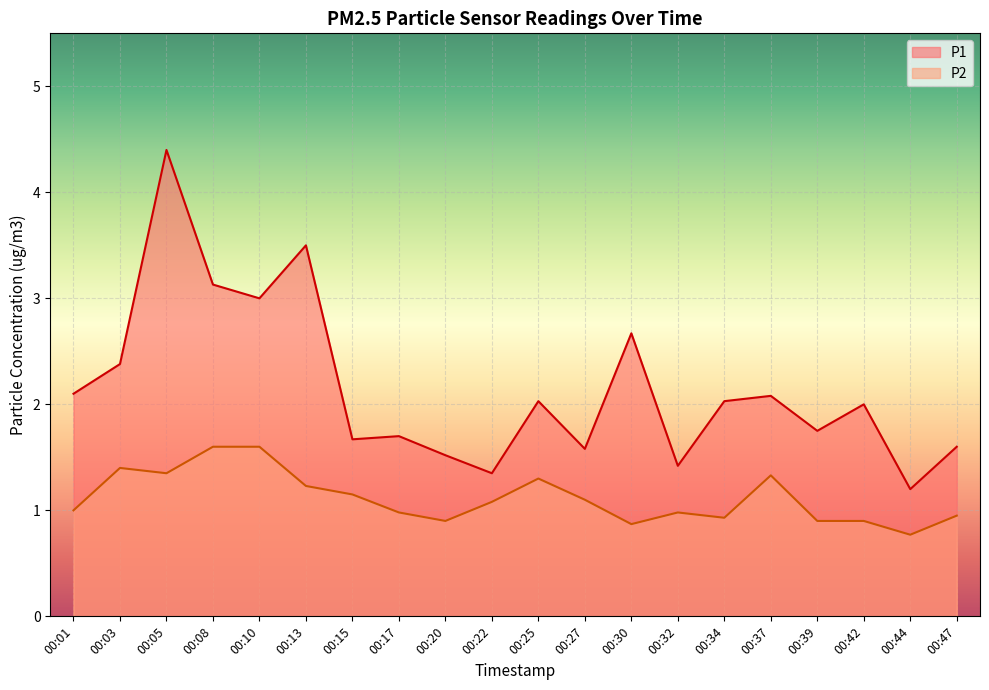

What is the difference between the maximum and minimum values in the P2 series?

0.8